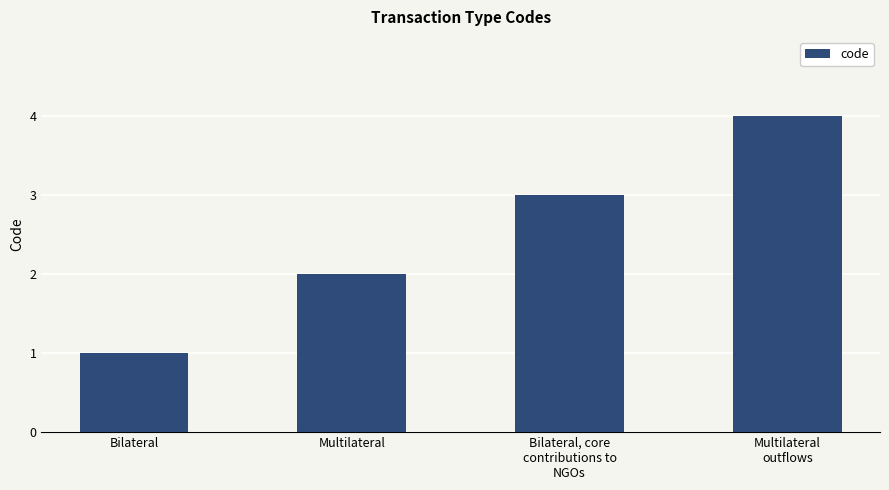

At which label is the value closest to 2?

Multilateral